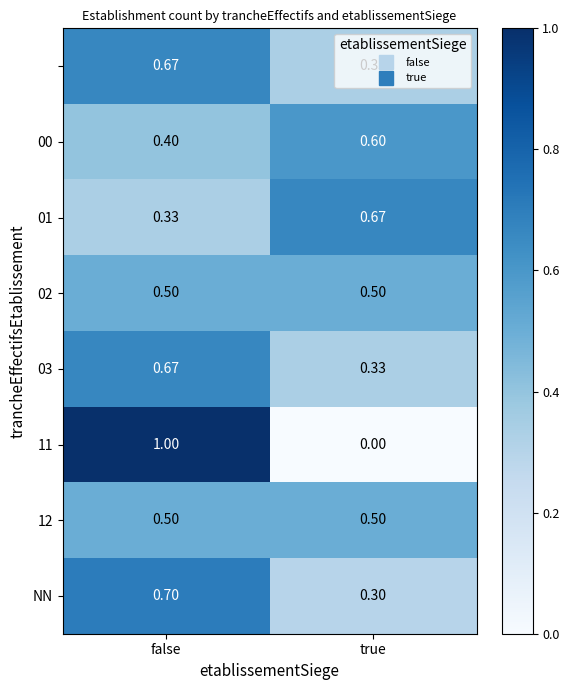

At which category is the sum across all series the highest?

false